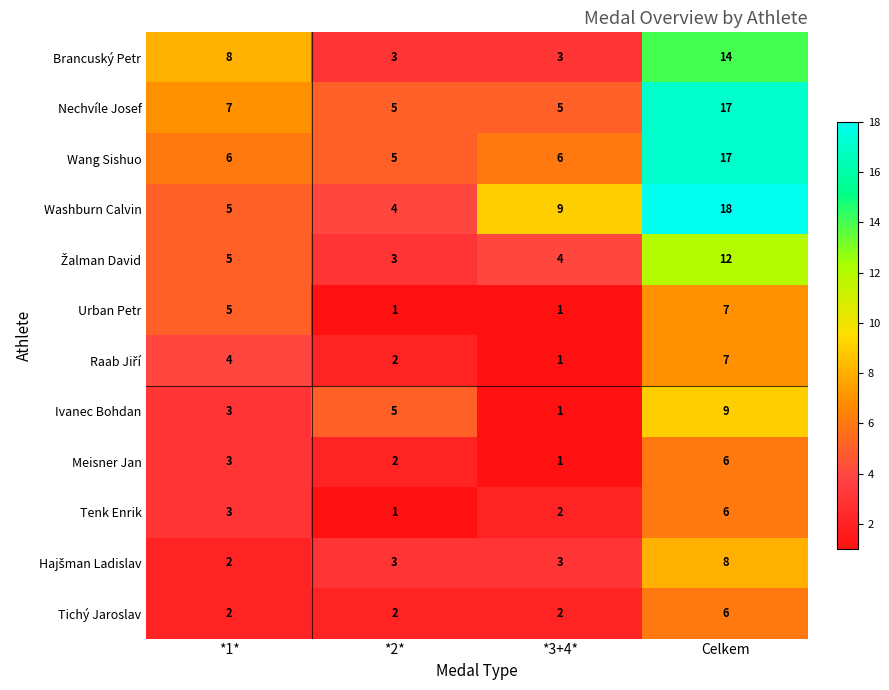

What is the difference between the maximum and minimum values in the Tichý Jaroslav series?

4